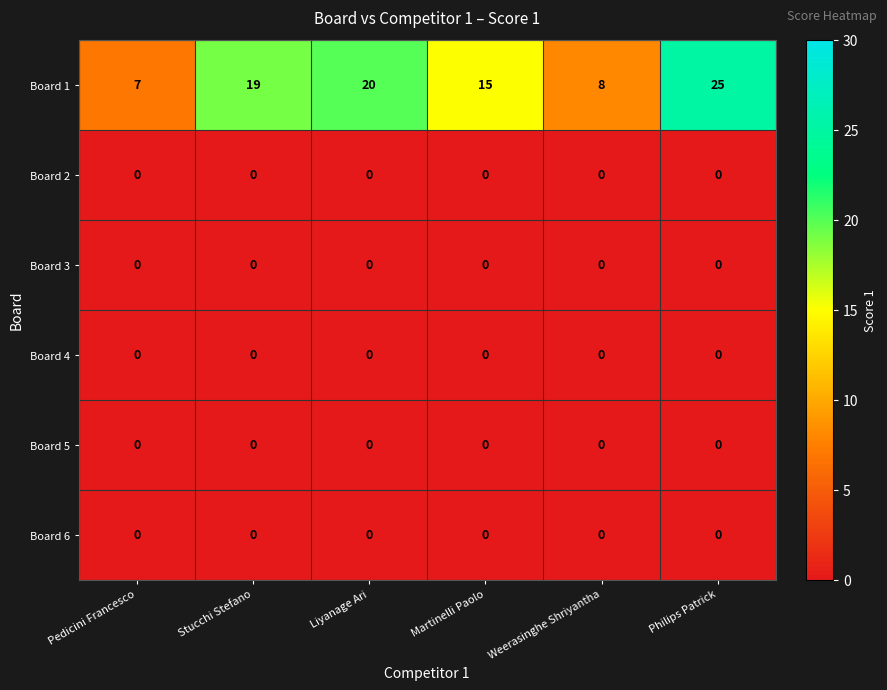

Which series has the largest total across all categories?

Board 1